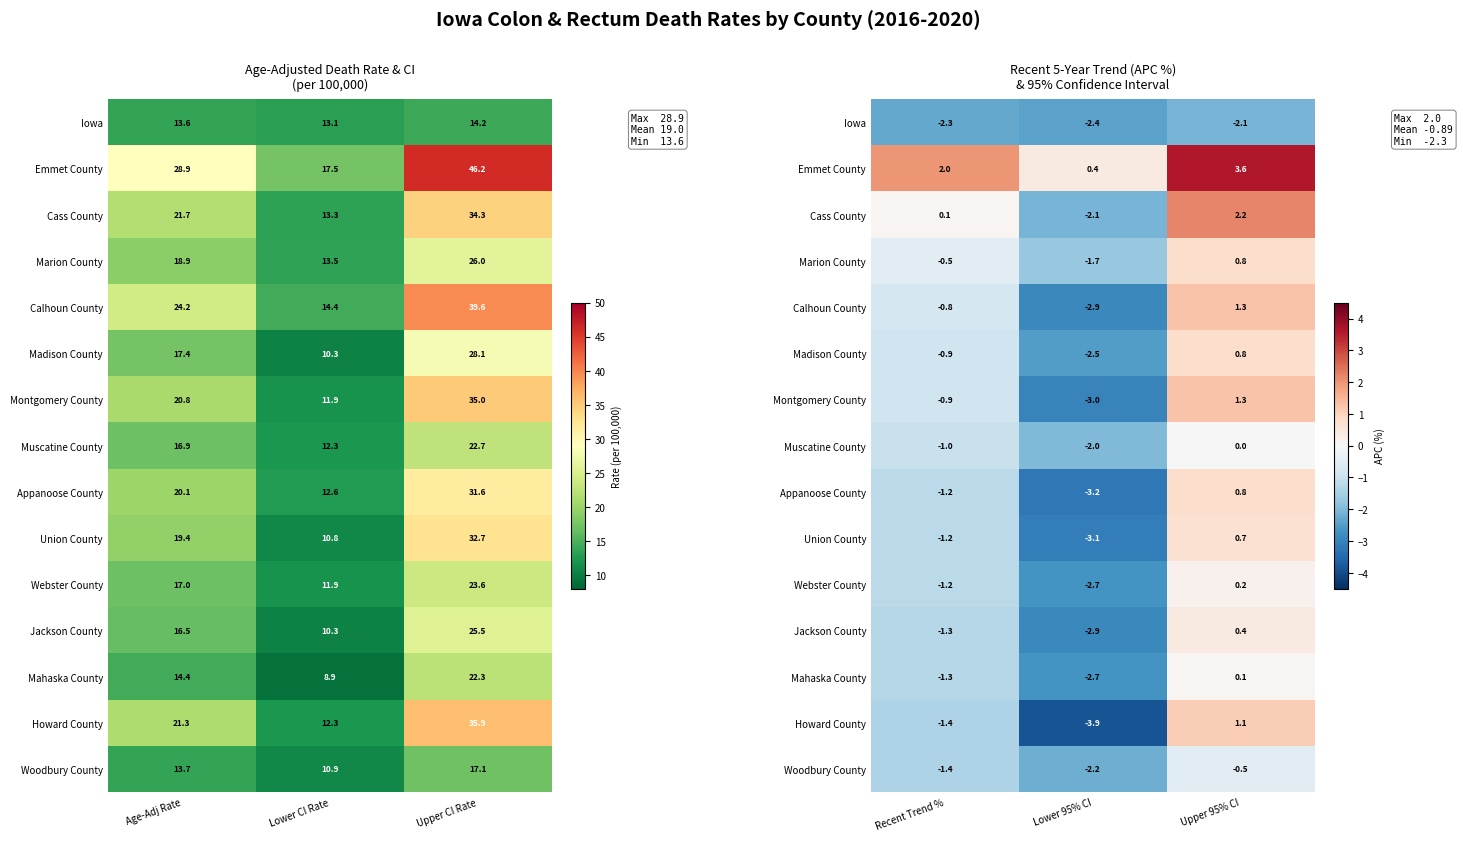

At how many categories does at least one series exceed 1?

2